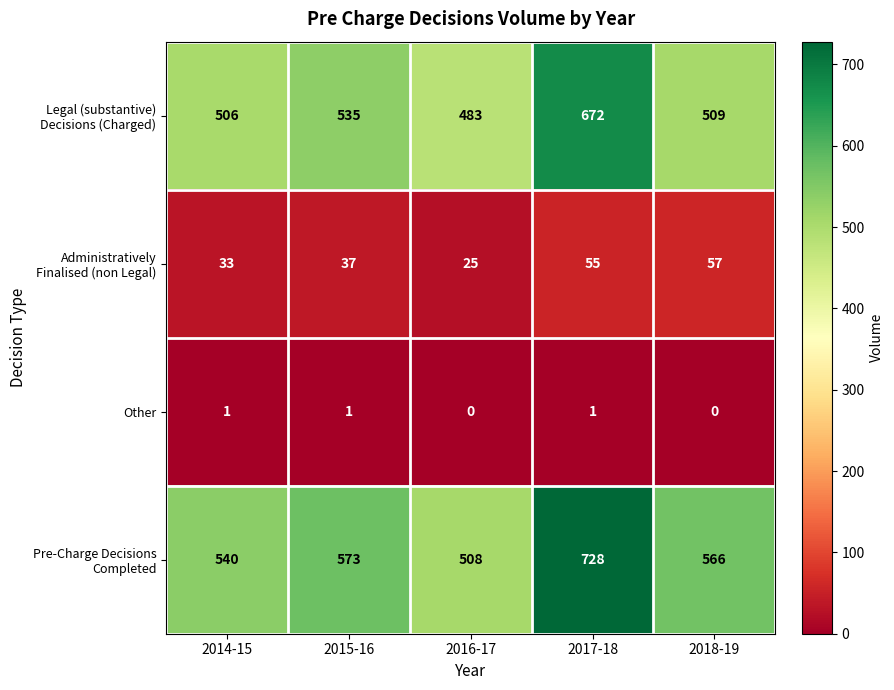

How many data points does each series have?

5